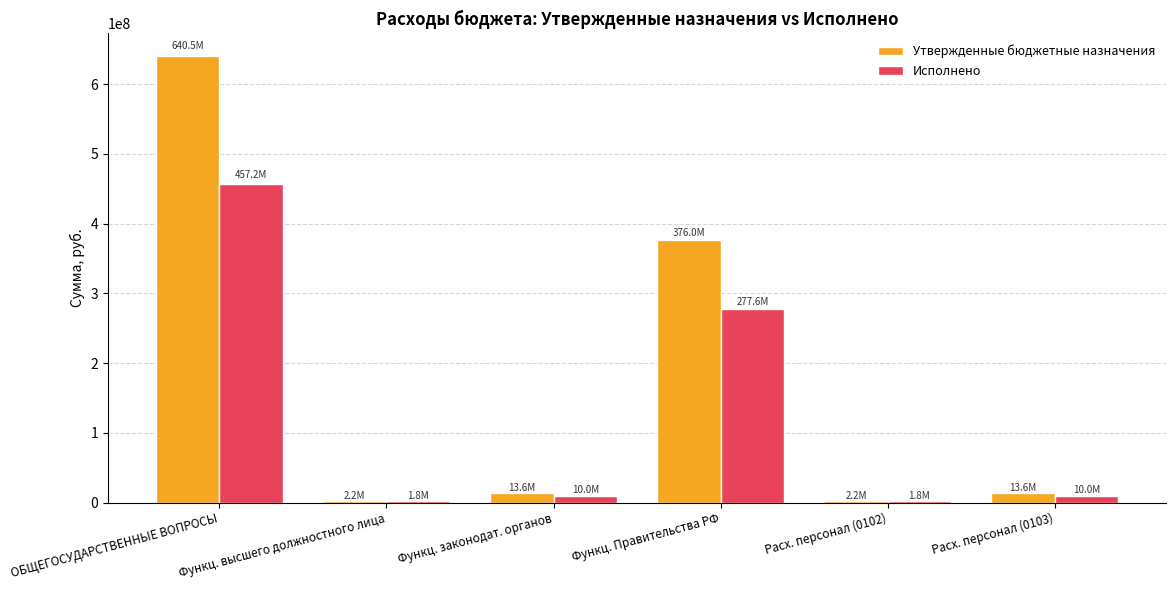

Between Функц. высшего должностного лица and Функц. Правительства РФ, which series saw the biggest shift?

Утвержденные бюджетные назначения